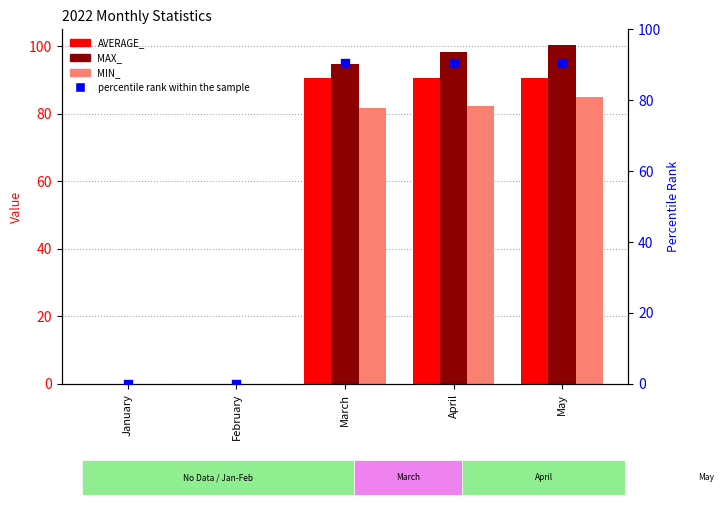

At which category is the sum across all series the highest?

May